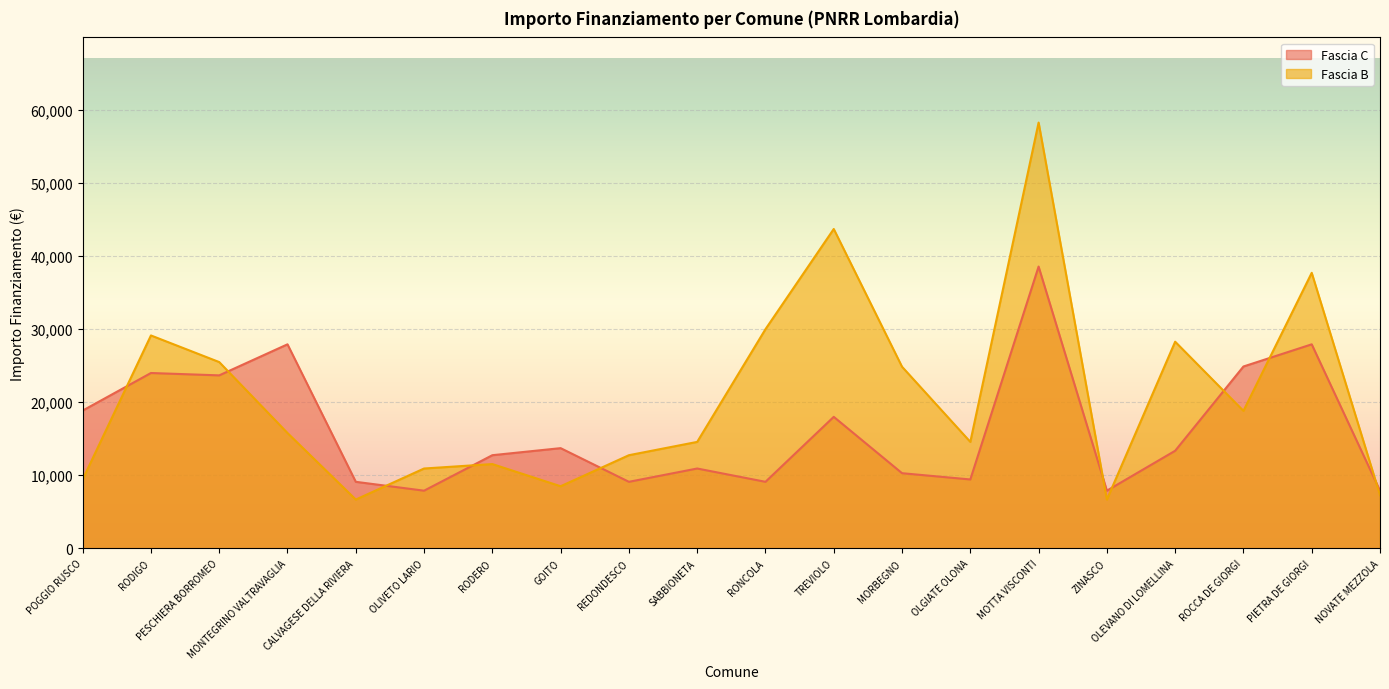

List the series in order of their peak value, highest first.

Fascia B, Fascia C